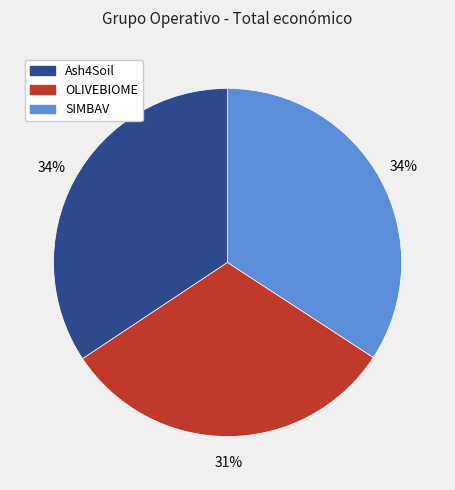

Is it true that Ash4Soil is 29% of the pie?

False